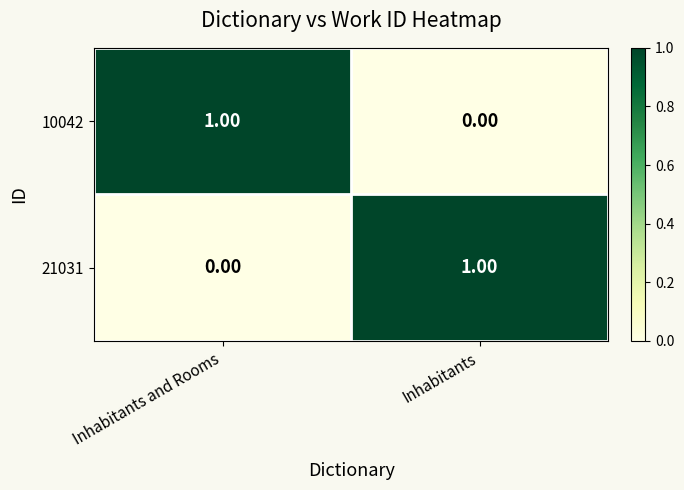

Count the number of data series in this chart.

2